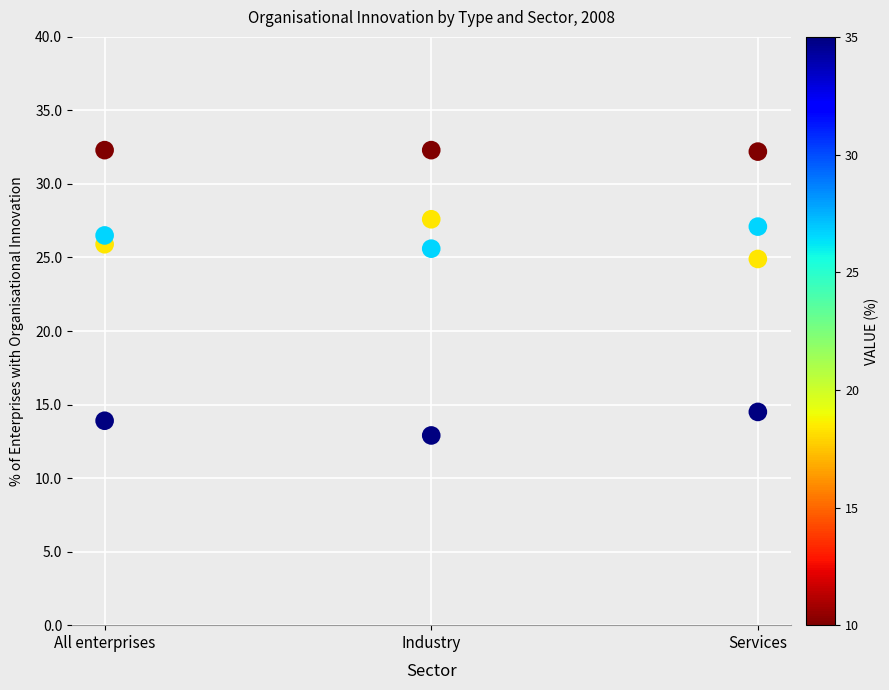

Across all data points, what is the average Y value?

24.6